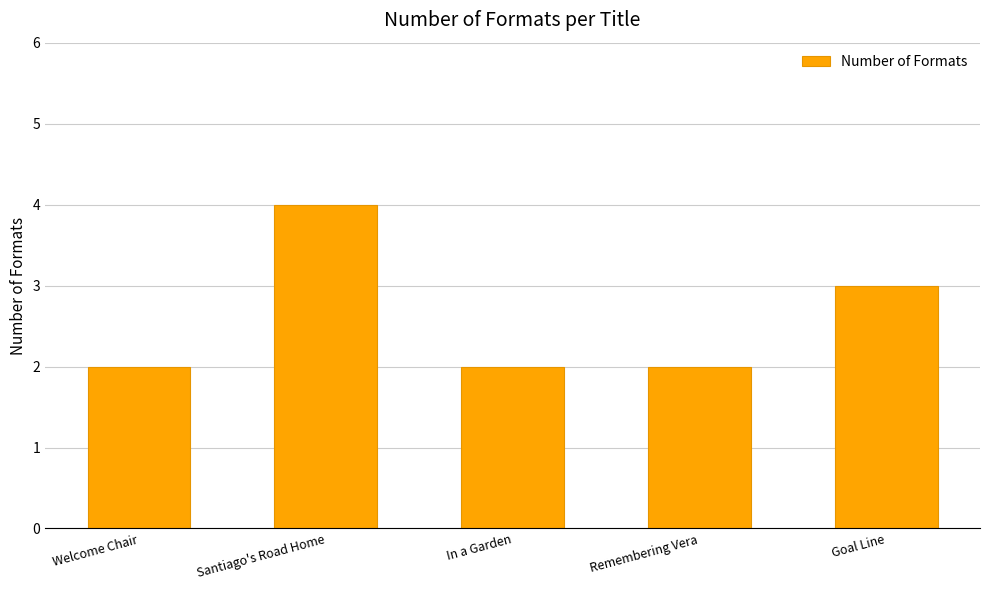

True or false: the data shows 4 at Santiago's Road Home.

True